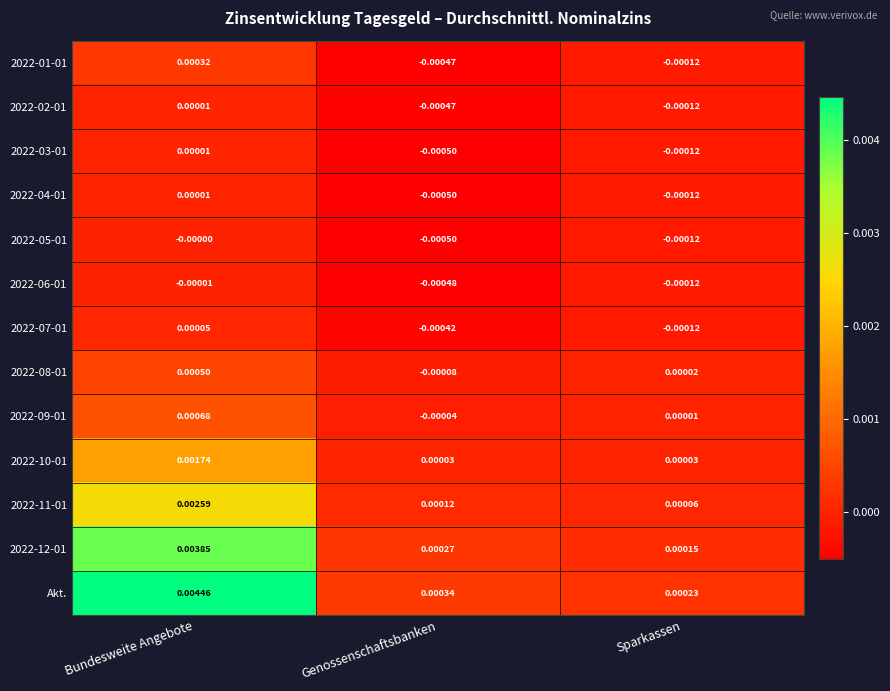

At which label is 2022-03-01 closest to 0?

Bundesweite Angebote